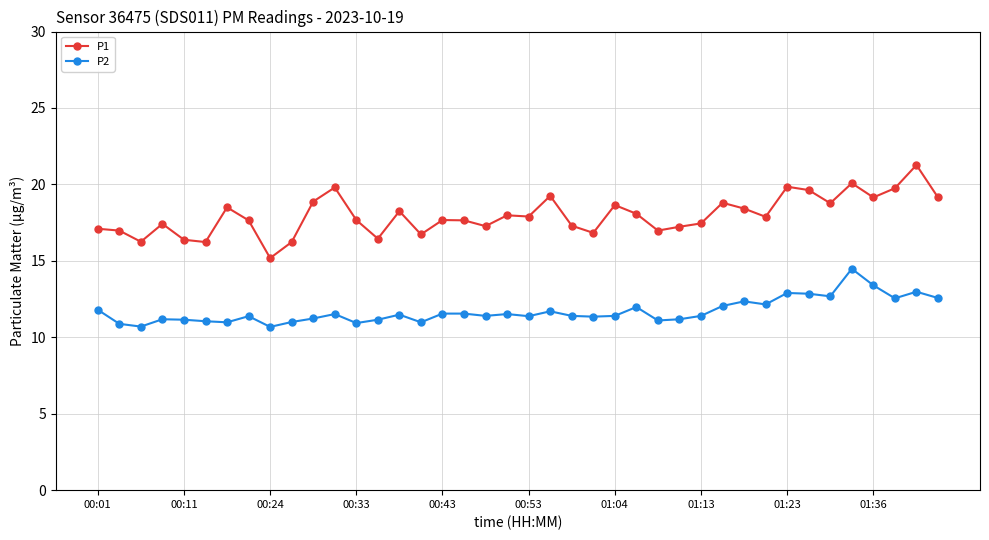

True or false: P2 has more than 1 interior local peaks.

True